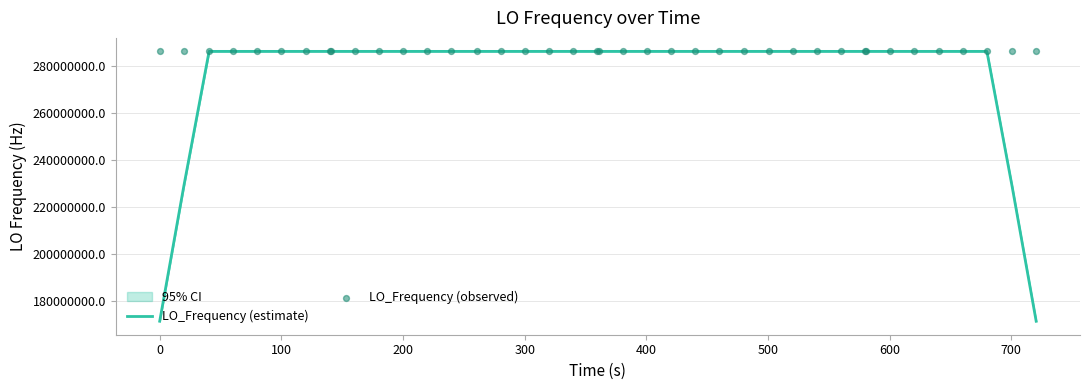

Which series contains the highest Y value?

LO_Frequency (observed)